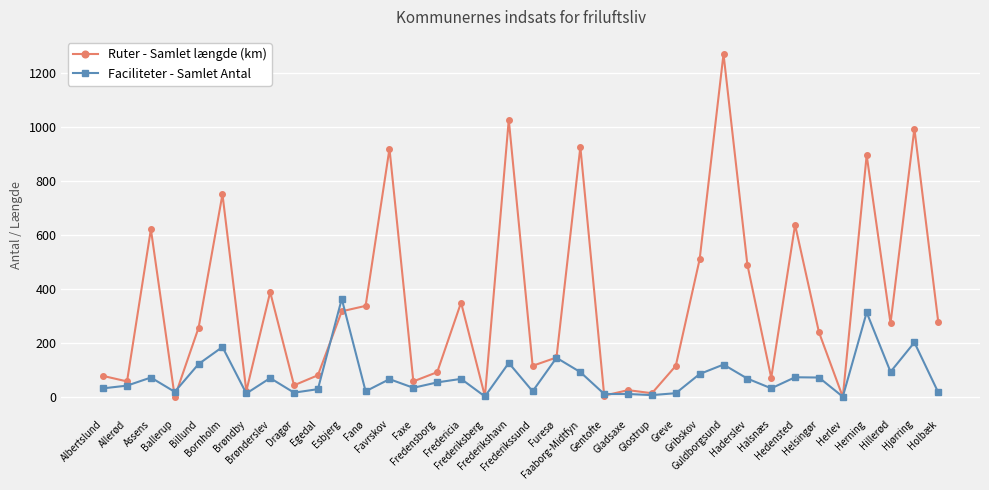

What is the label of the 9th point from the left?

Dragør